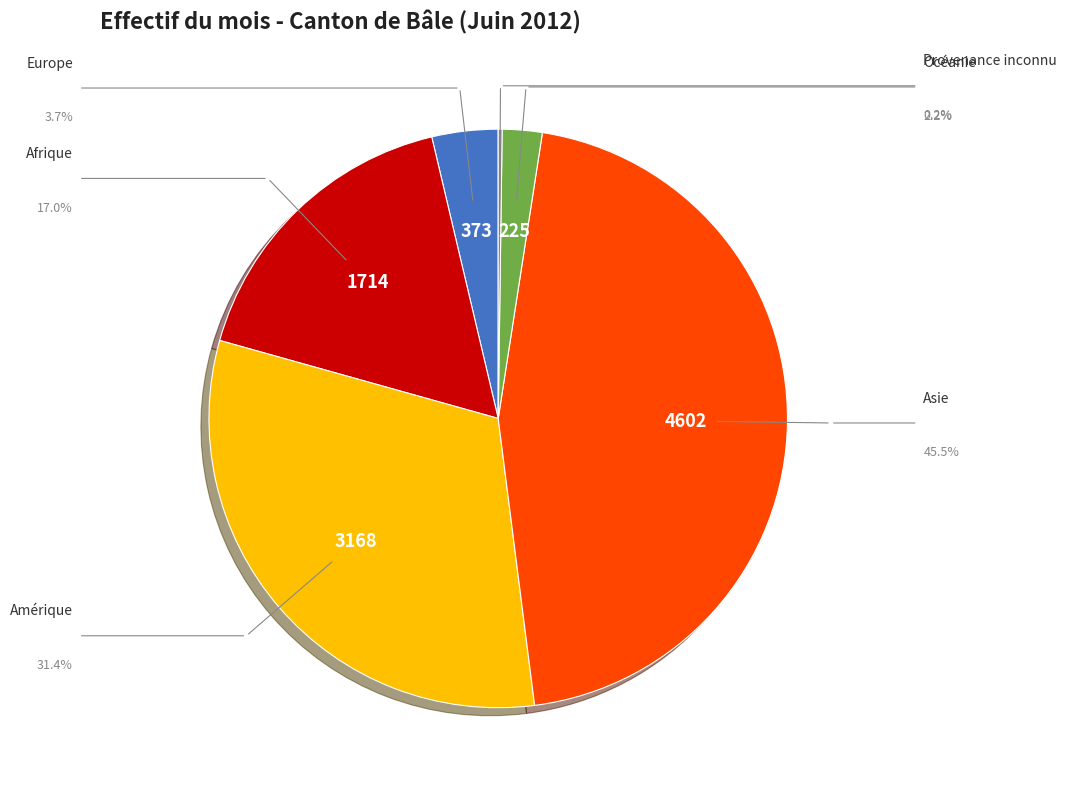

Is there a majority slice in this chart?

No